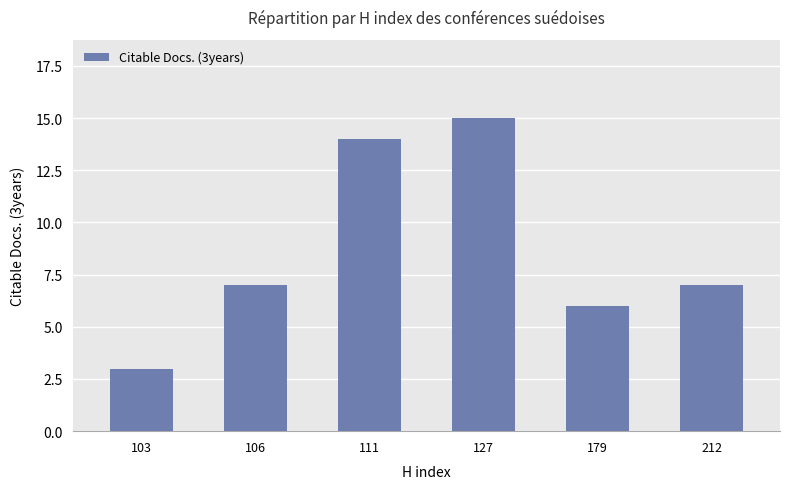

Which has a higher value, 111 or 106?

111